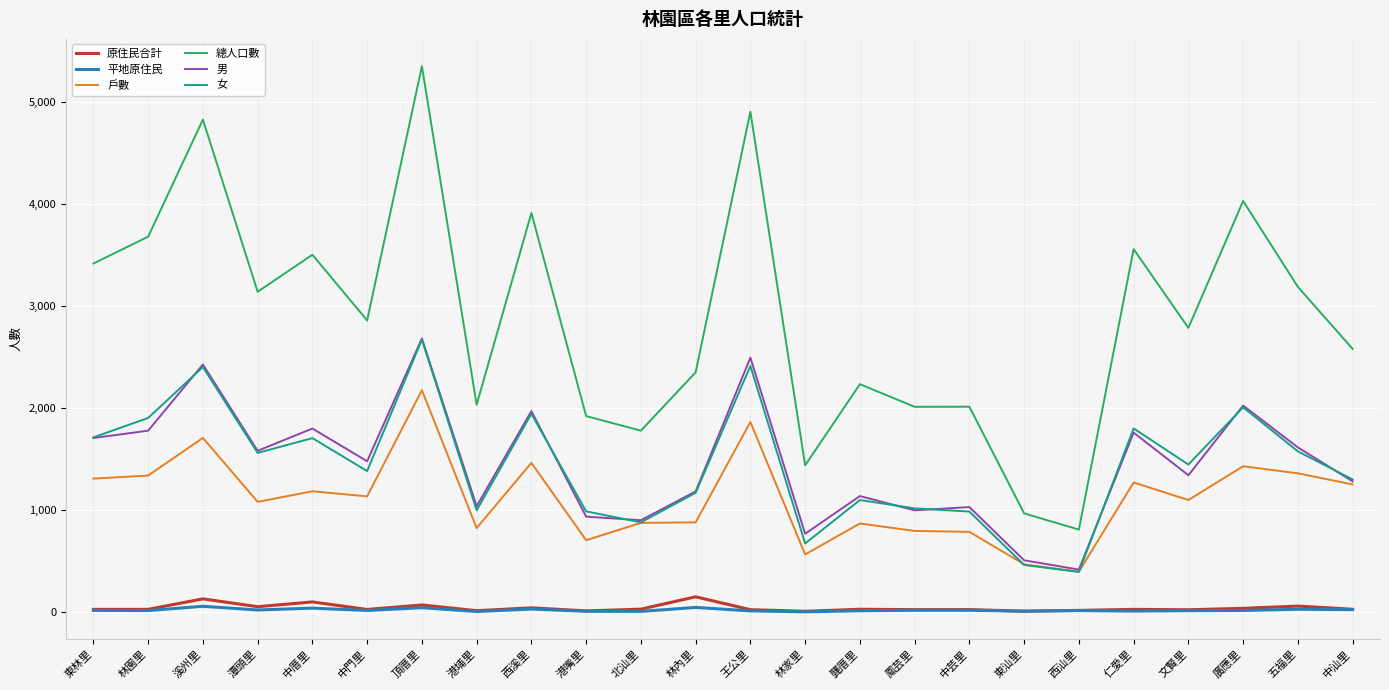

At which label does 總人口數 reach its peak?

頂厝里